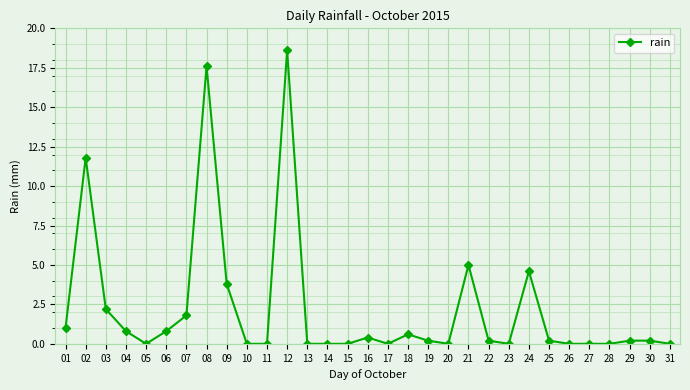

What is the value of the 8th point from the left?

17.6